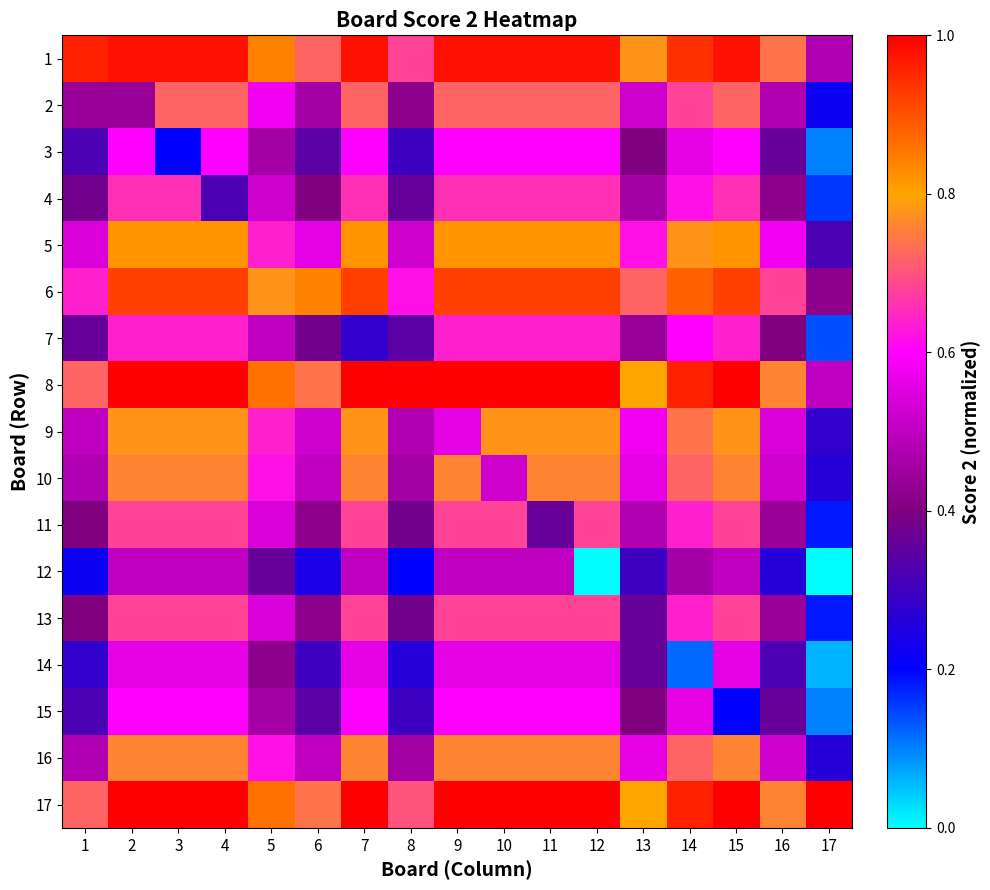

At 3, list the series in order from smallest to largest.

3, 12, 14, 15, 7, 4, 11, 13, 2, 10, 16, 9, 5, 6, 1, 8, 17